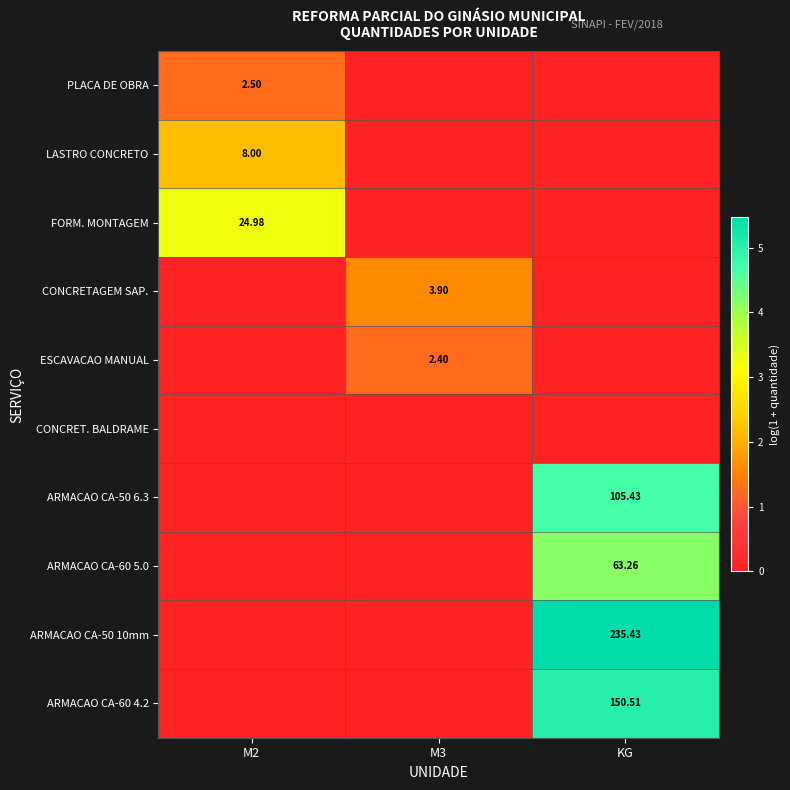

Is it true that ESCAVACAO MANUAL equals 0.8 at M3?

False